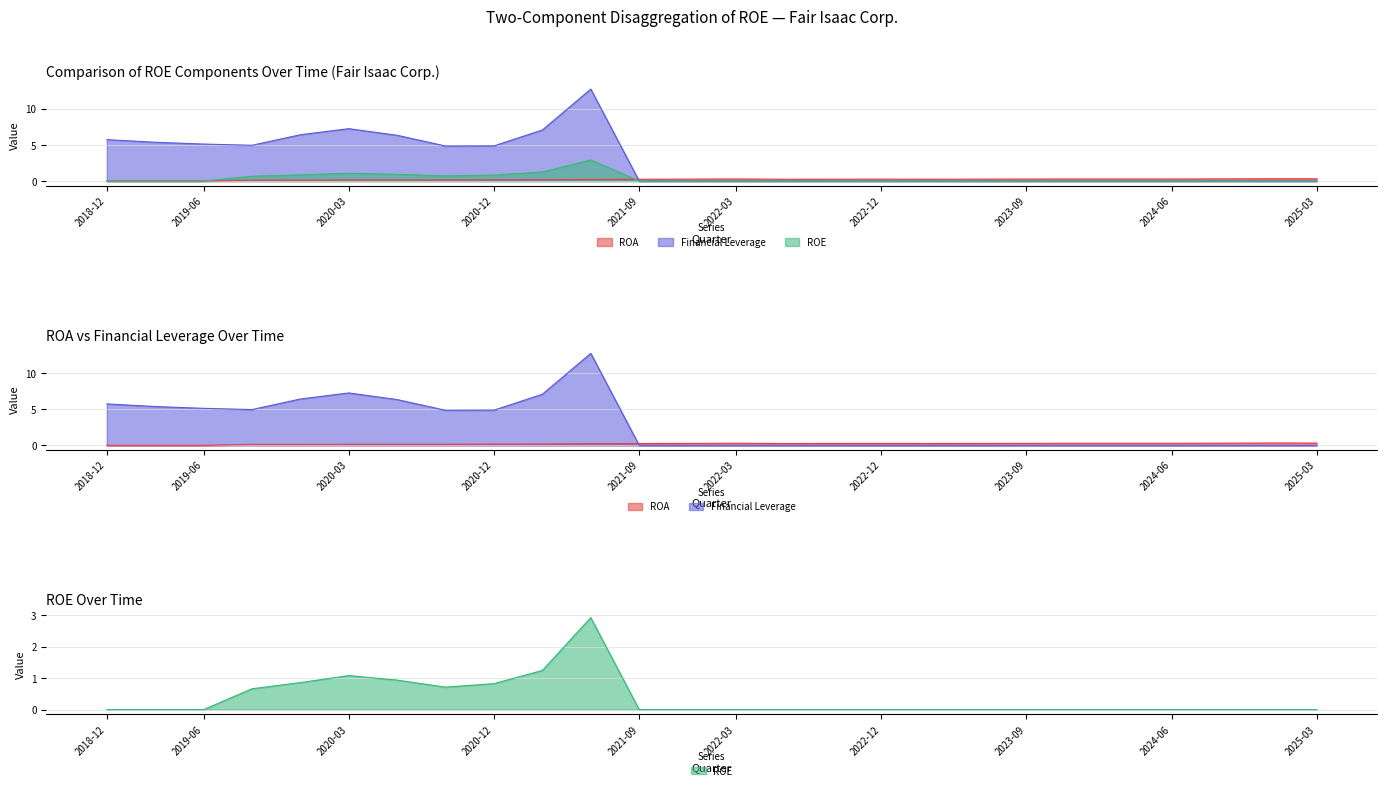

Rank the categories by Financial Leverage value from highest to lowest.

2021-06-30, 2020-03-31, 2021-03-31, 2019-12-31, 2020-06-30, 2018-12-31, 2019-03-31, 2019-06-30, 2019-09-30, 2020-12-31, 2020-09-30, 2021-09-30, 2021-12-31, 2022-03-31, 2022-06-30, 2022-09-30, 2022-12-31, 2023-03-31, 2023-06-30, 2023-09-30, 2023-12-31, 2024-03-31, 2024-06-30, 2024-09-30, 2024-12-31, 2025-03-31